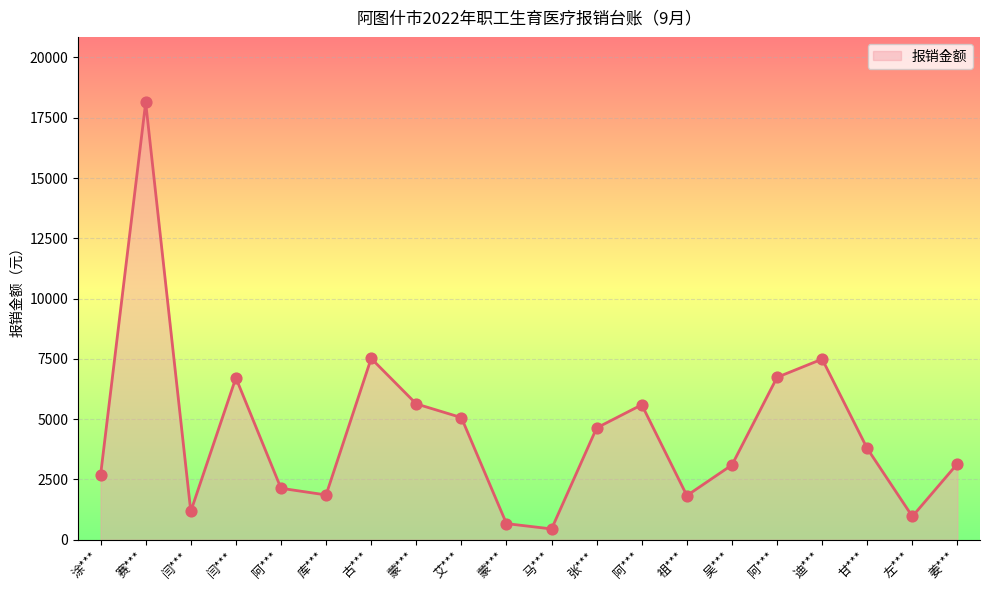

Is this an area chart (filled region under the line)?

Yes